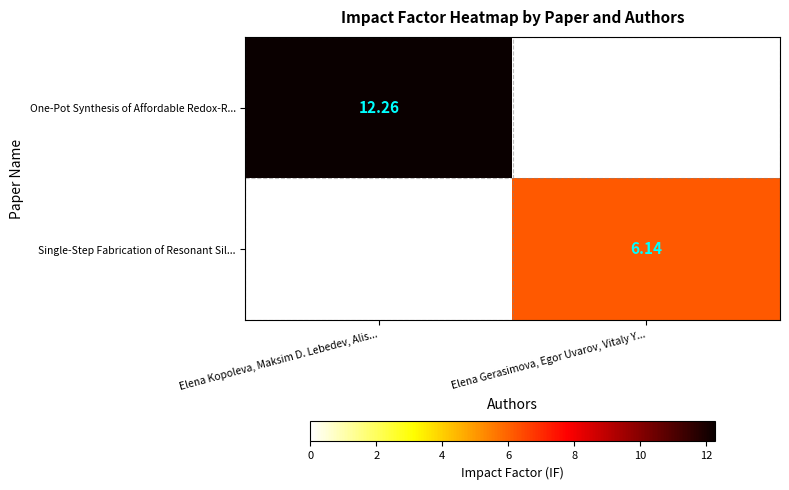

What is the difference between the highest and lowest values at Elena Kopoleva, Maksim D. Lebedev, Alis...?

12.3